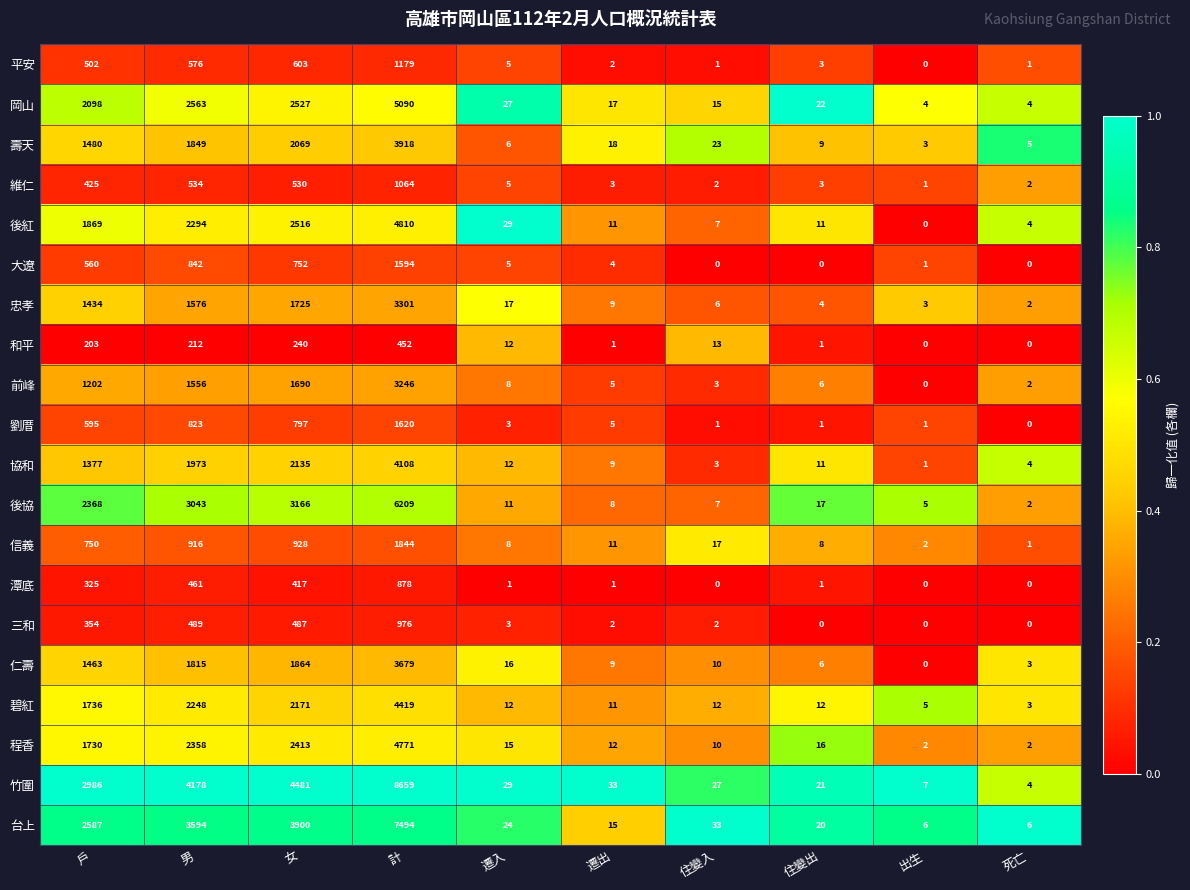

At which category is the sum across all series the highest?

計